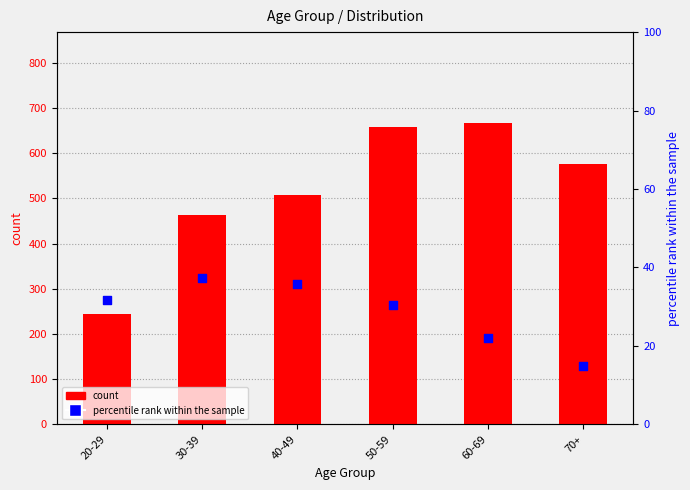

Which series contains the highest Y value?

count